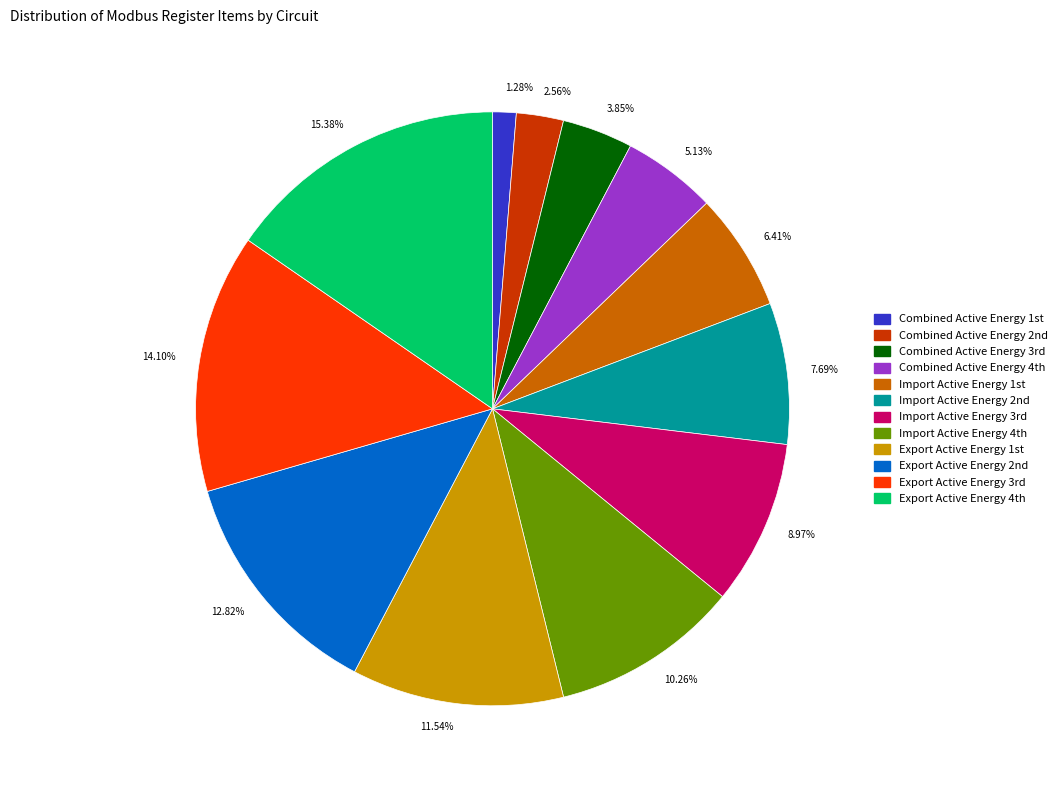

Is there any slice that represents more than half of the pie?

No